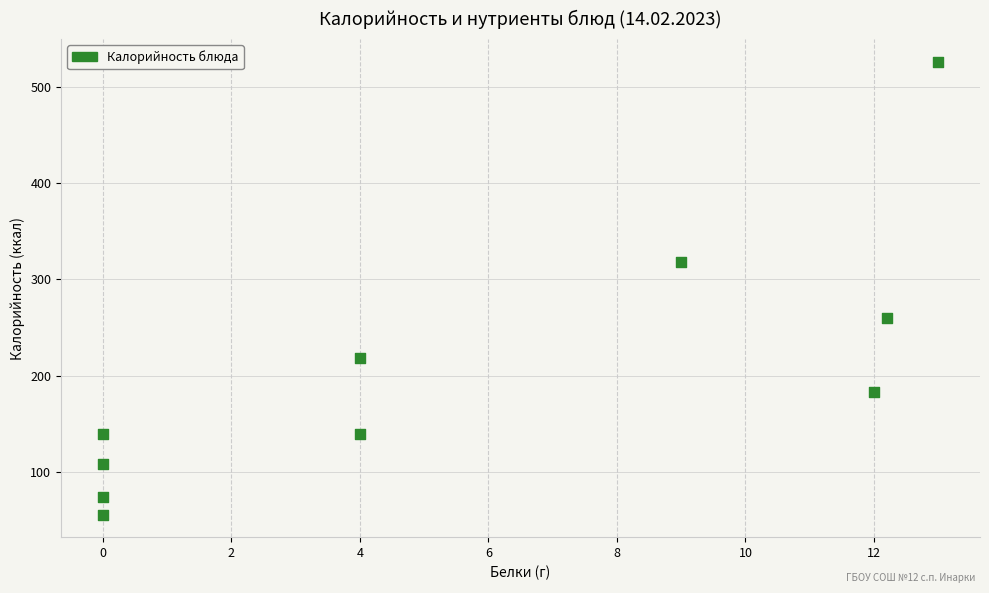

What is the range of Y values (max minus min)?

470.0